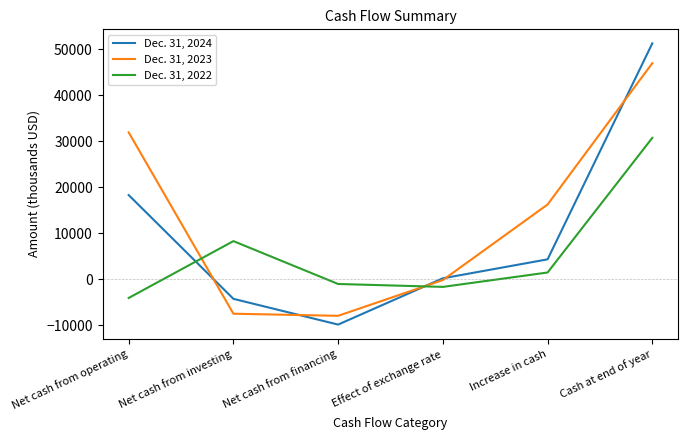

Where does the Dec. 31, 2023 series first go above 16238?

Net cash from operating